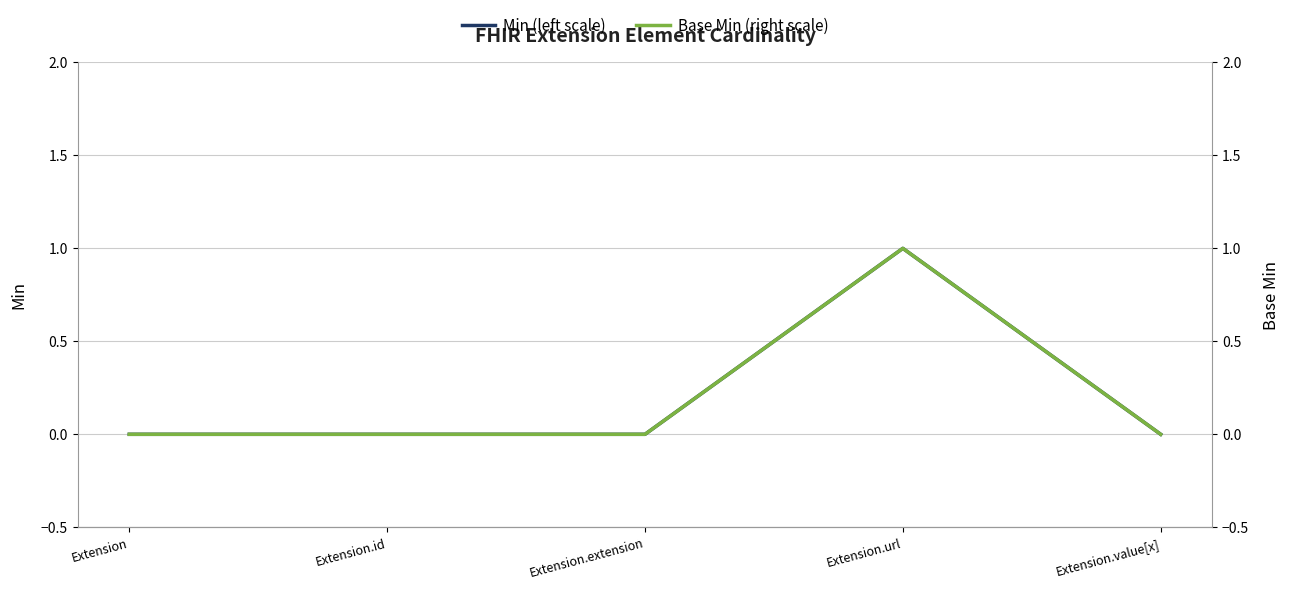

How many lines are shown in the chart?

2